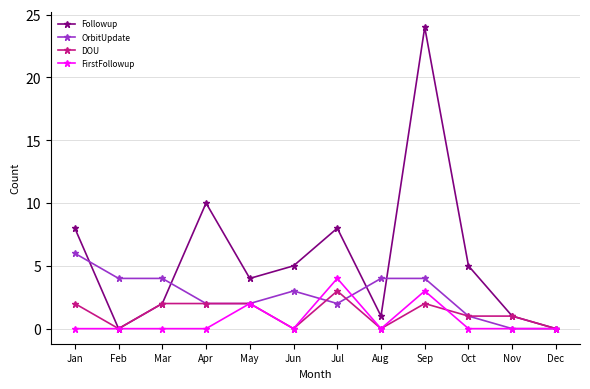

Count the number of data series in this chart.

4